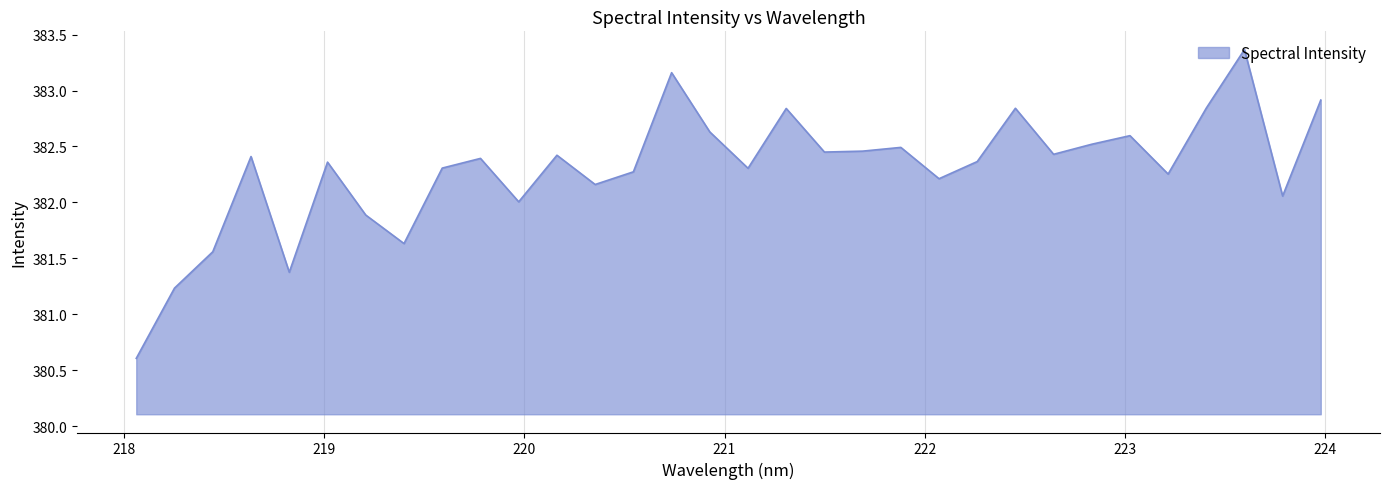

What is the maximum value shown in the chart?

383.4